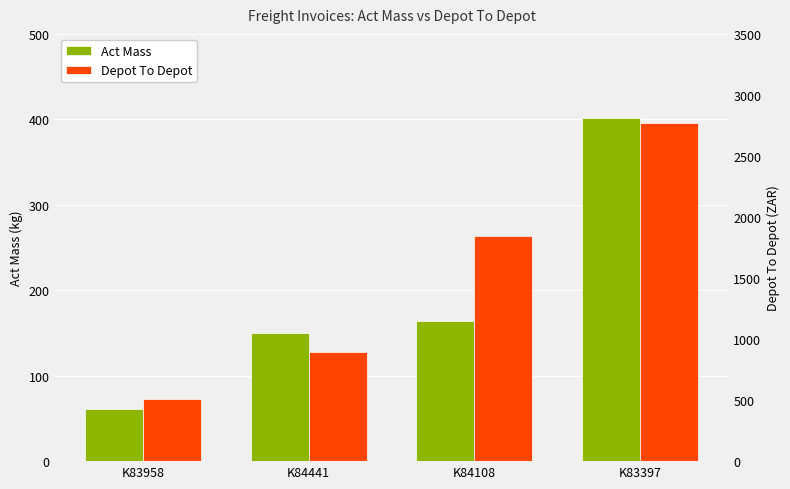

How many data points in Depot To Depot are above 1842?

2